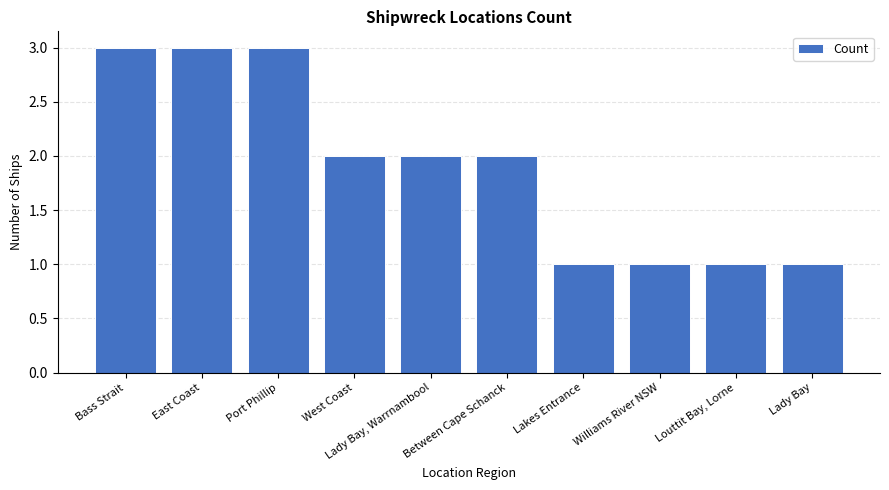

What value does the data have at Port Phillip?

3